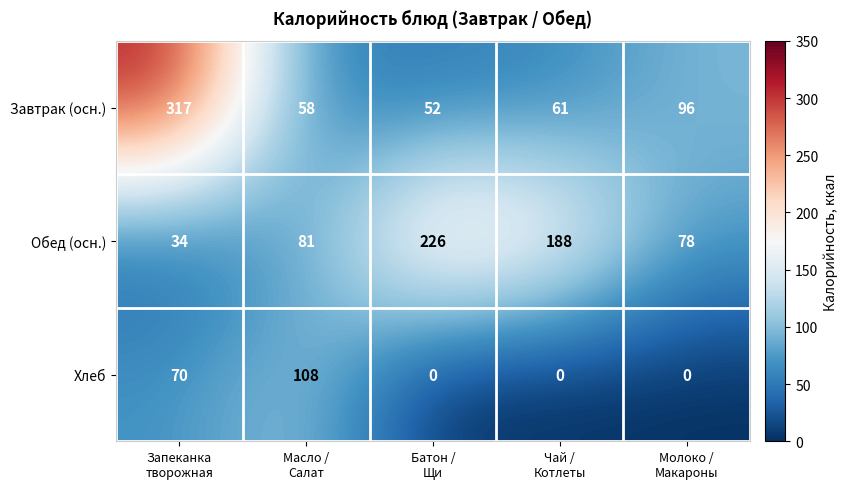

How many Хлеб values are between 0 and 70?

4